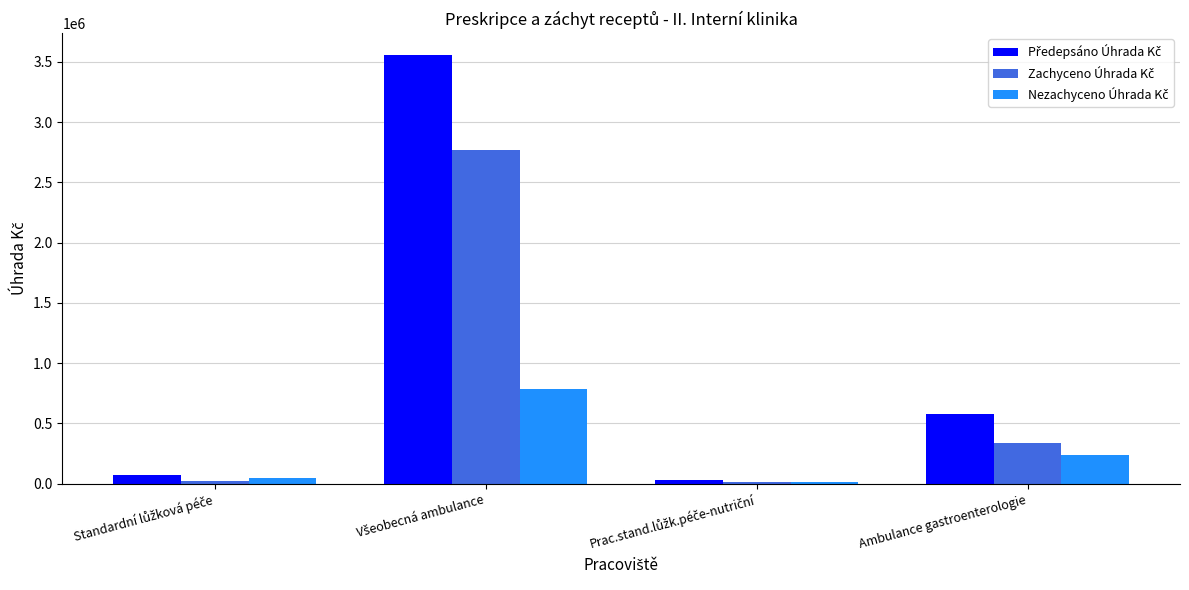

What is the greatest value displayed?

3560083.2